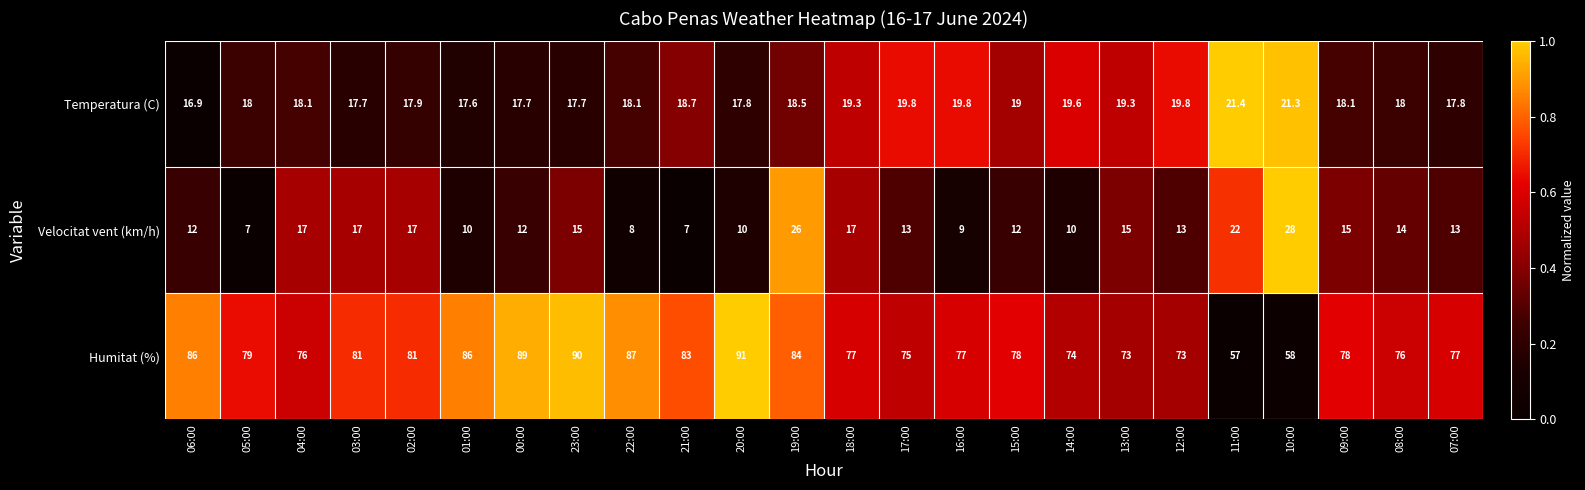

The Velocitat vent (km/h) series shows 10.0 at 14:00. True or false?

True